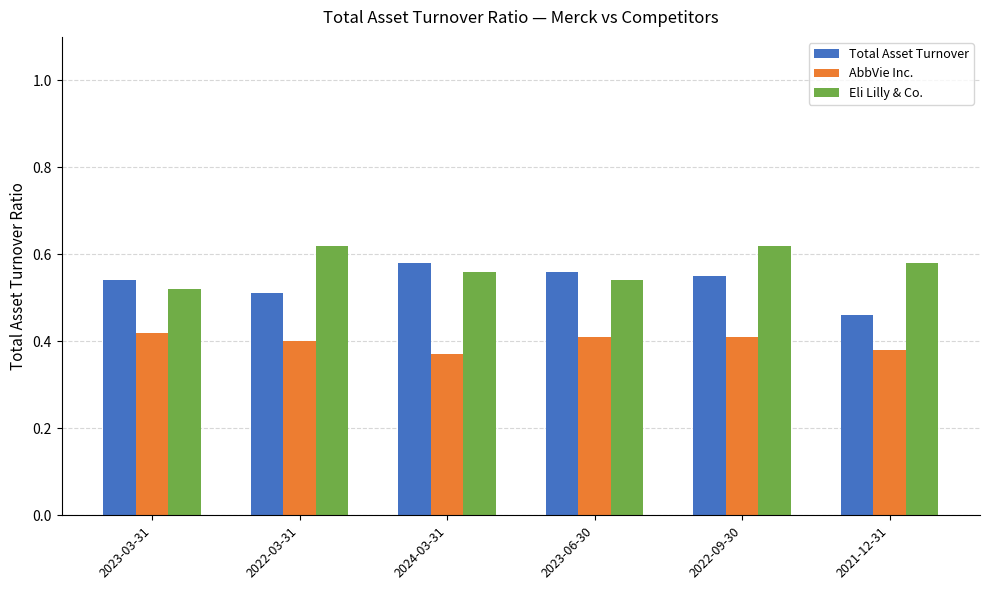

How many series are shown in this chart?

3